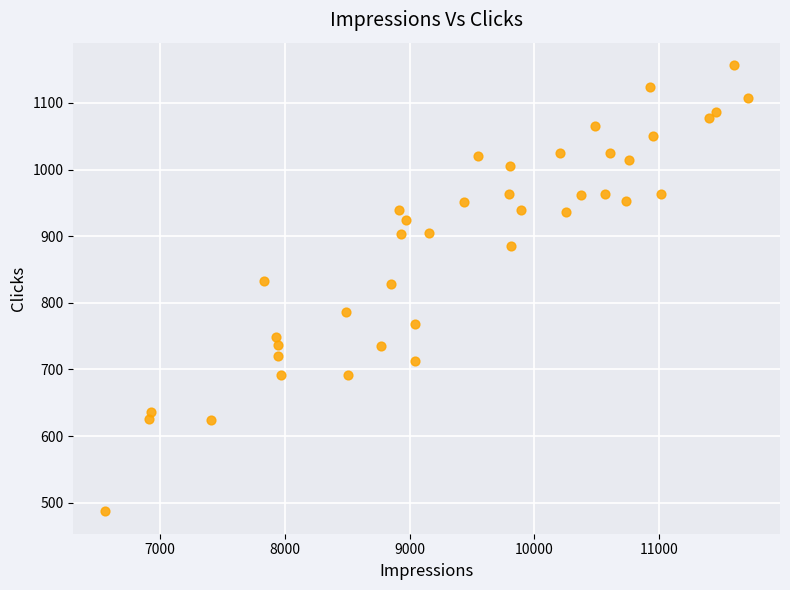

What is the range of X values (max minus min)?

5148